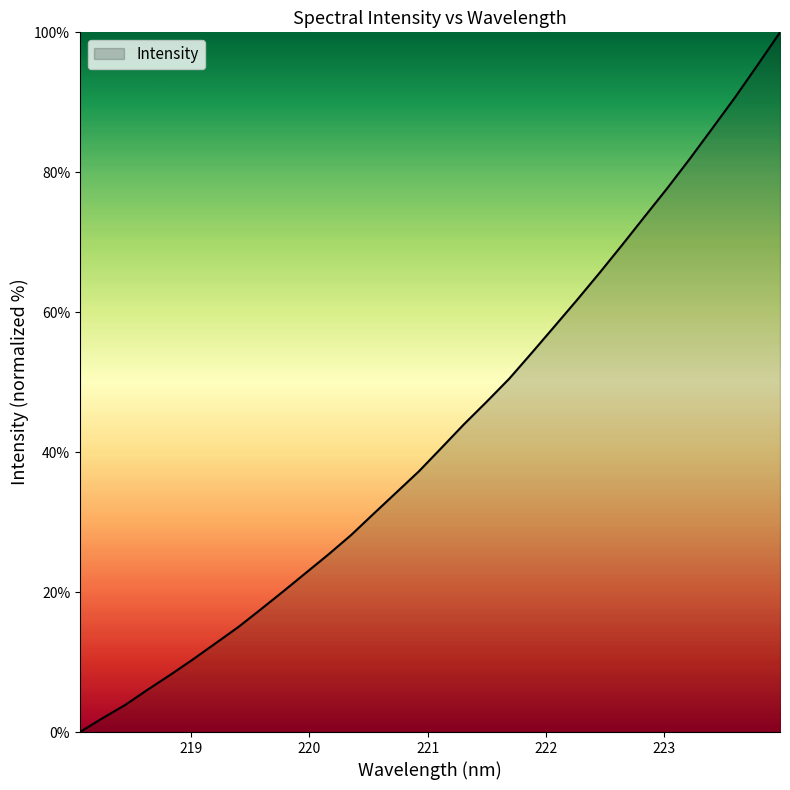

What is the difference between the maximum and minimum values?

100.0